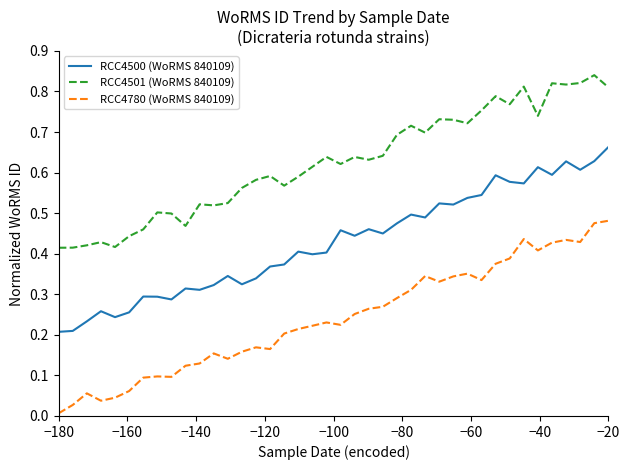

True or false: RCC4500 (WoRMS 840109) and RCC4780 (WoRMS 840109) cross at least once.

False